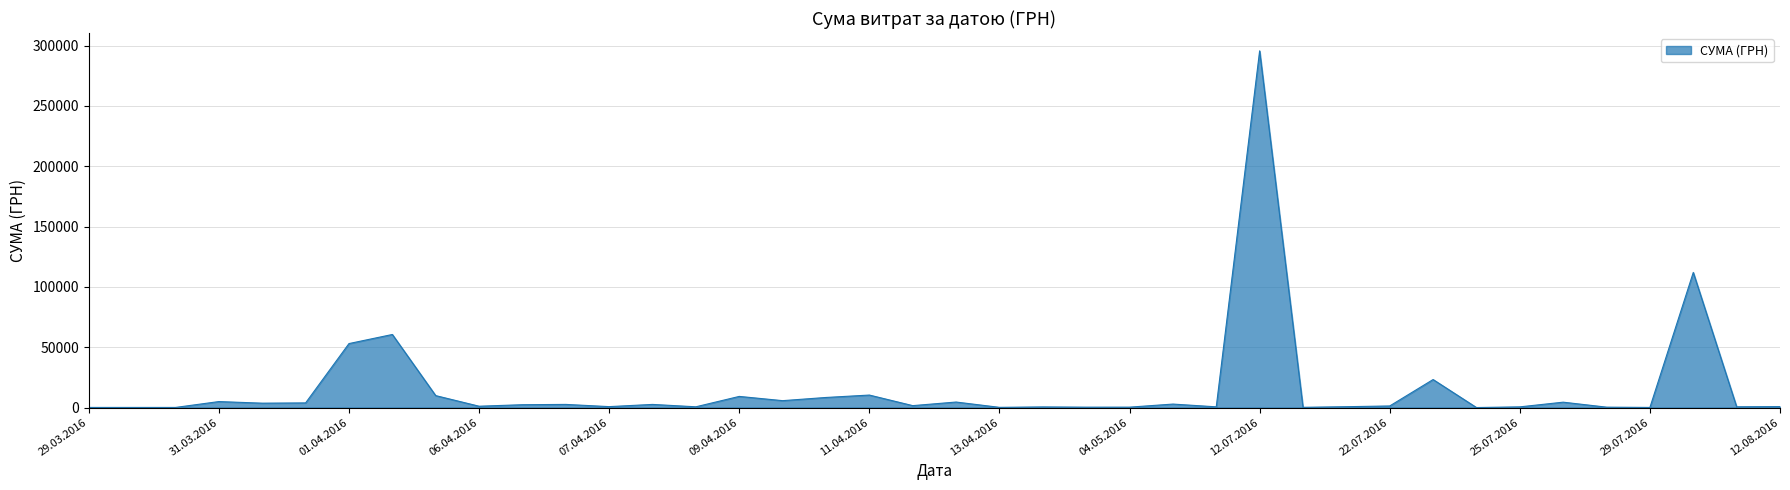

What is the difference between the maximum and minimum values?

295627.4